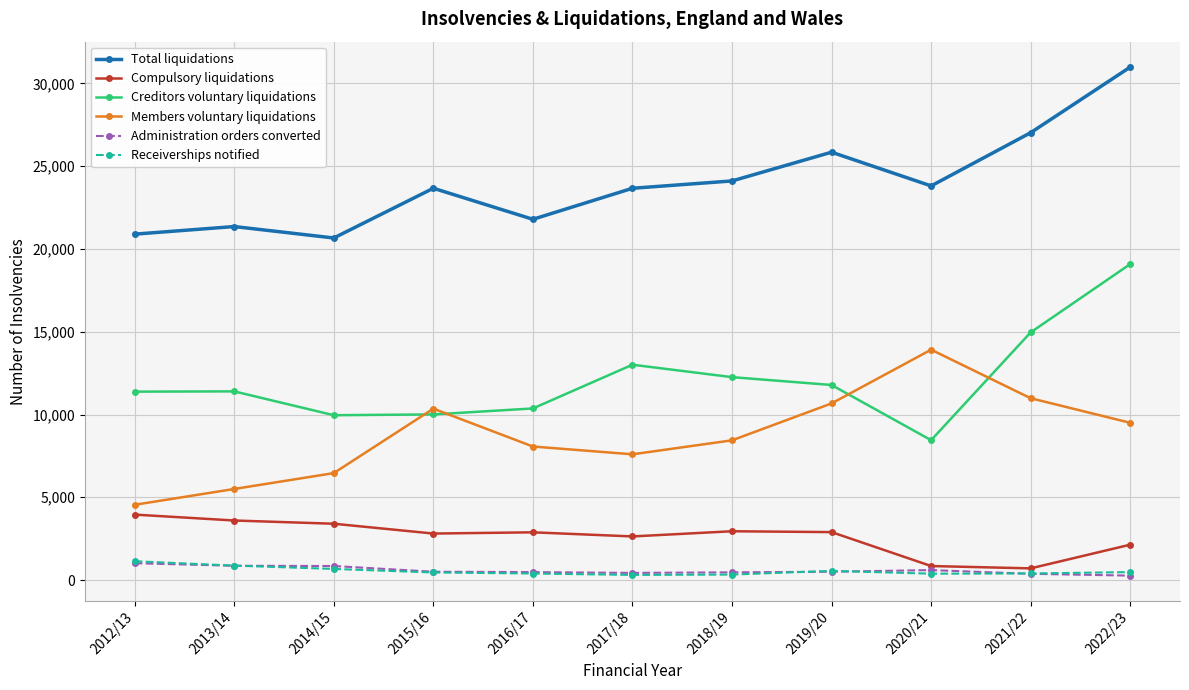

What is the label of the 3rd point from the right?

2020/21